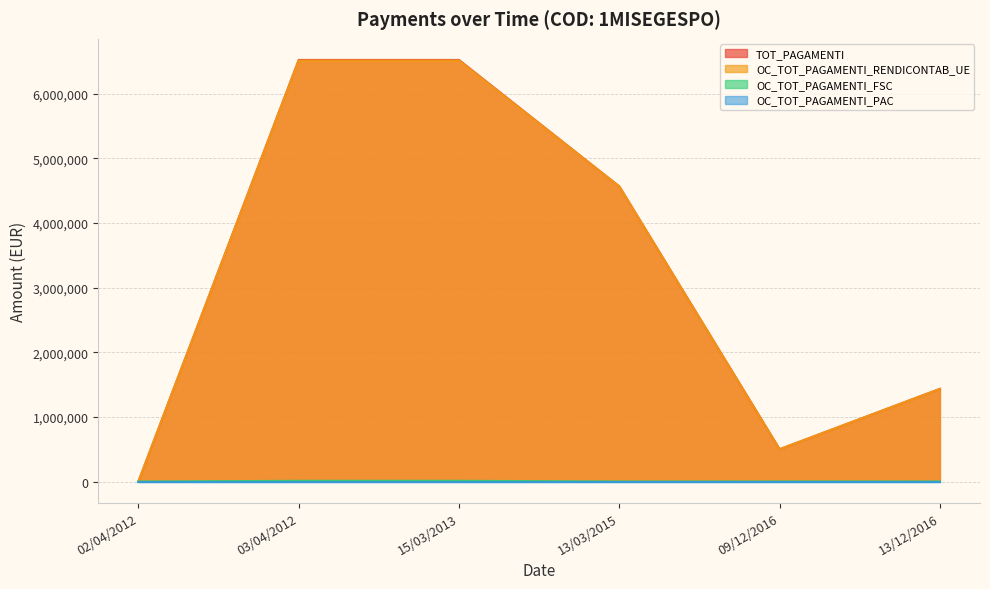

Which series has the widest spread of values?

TOT_PAGAMENTI